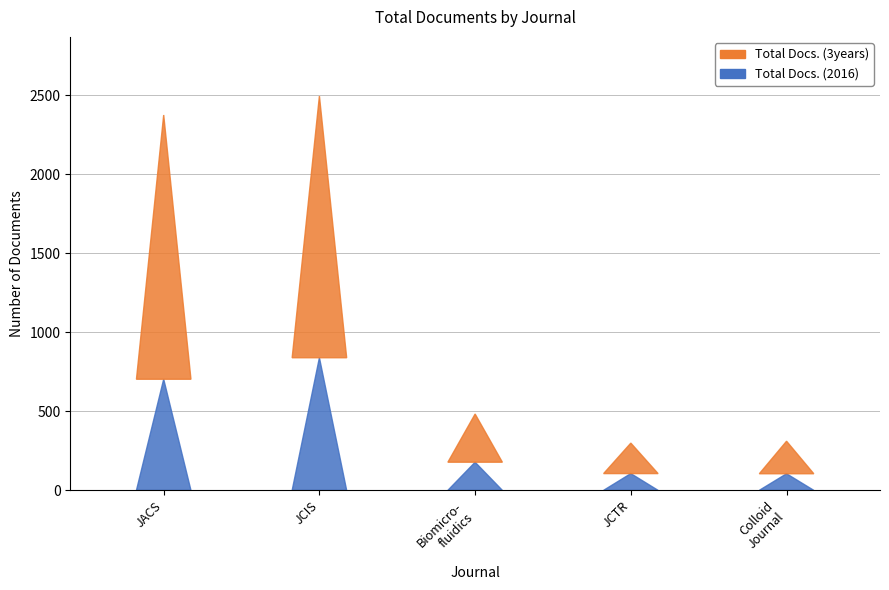

How many groups of bars are there?

5